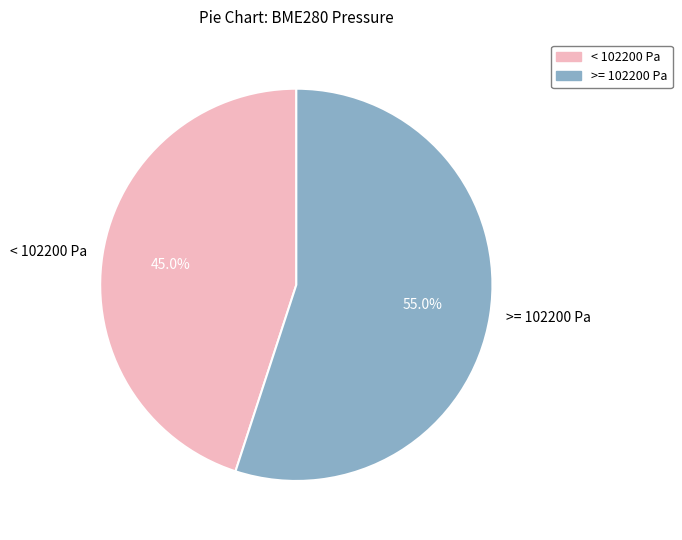

What is the smallest slice in the pie chart?

< 102200 Pa